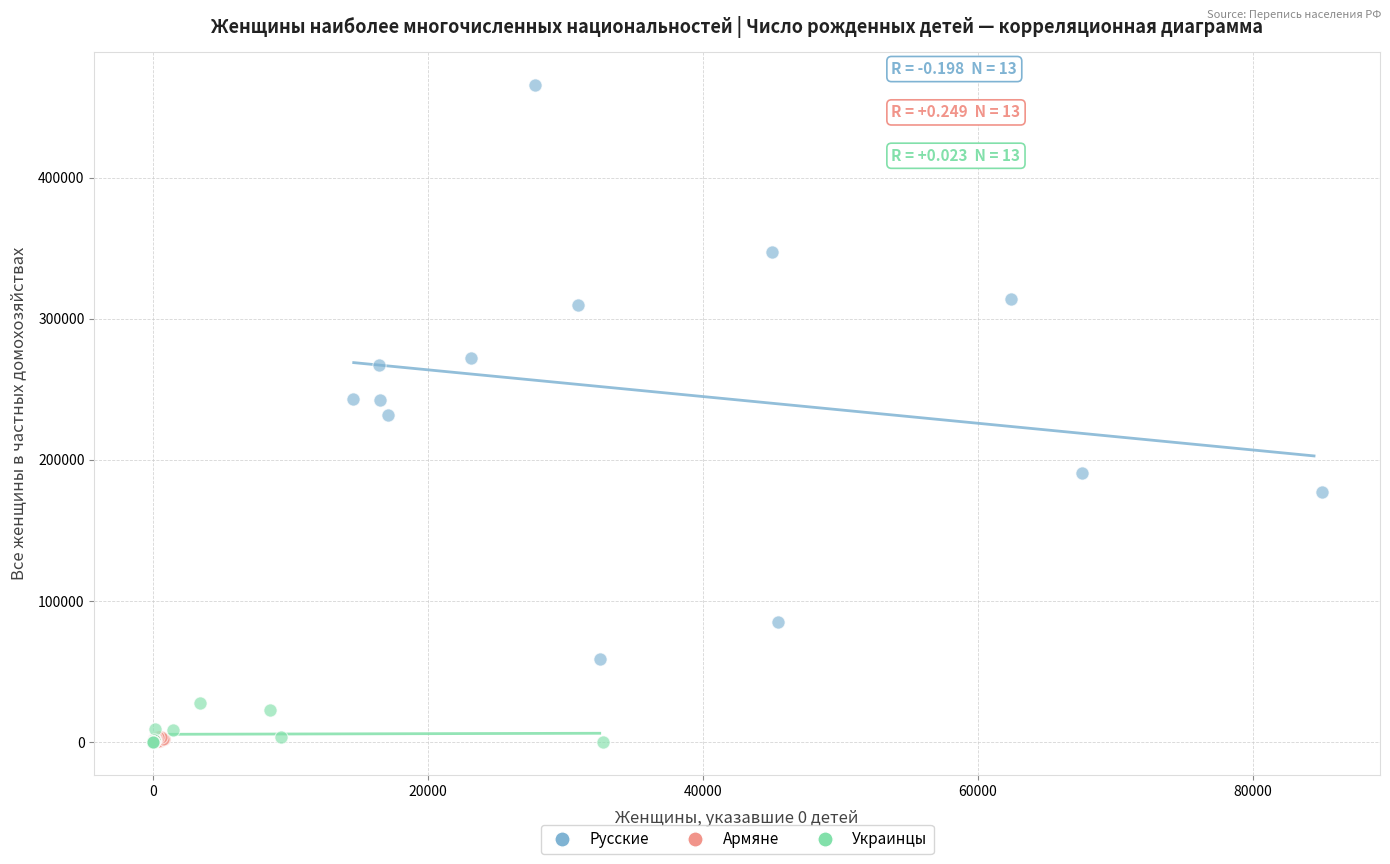

Which series reaches the maximum Y coordinate?

Русские